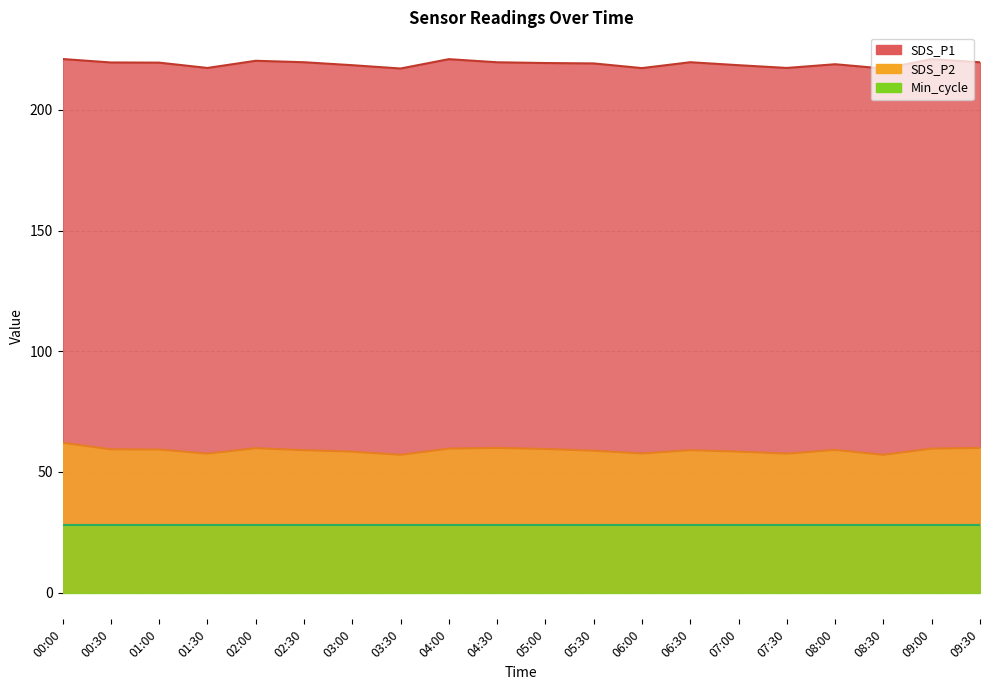

Which series has the widest spread of values?

SDS_P2